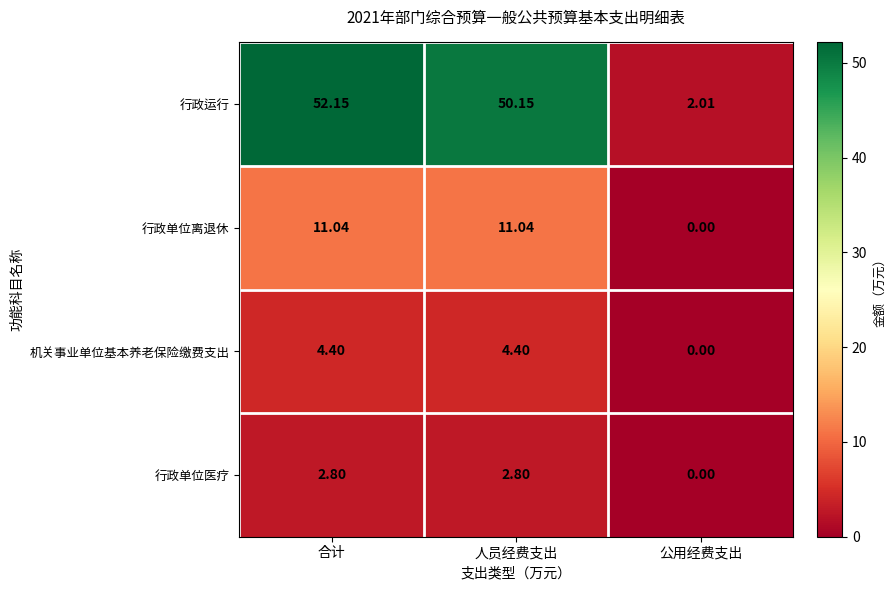

List the series in order of their peak value, highest first.

行政运行, 行政单位离退休, 机关事业单位基本养老保险缴费支出, 行政单位医疗